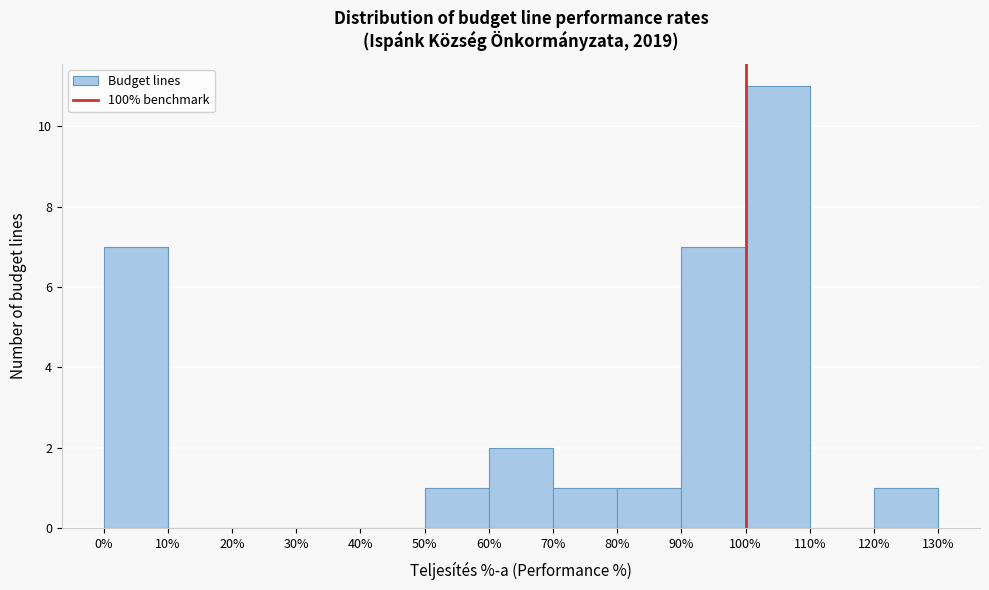

Which range on the x-axis has the tallest bar?

100% to 110%